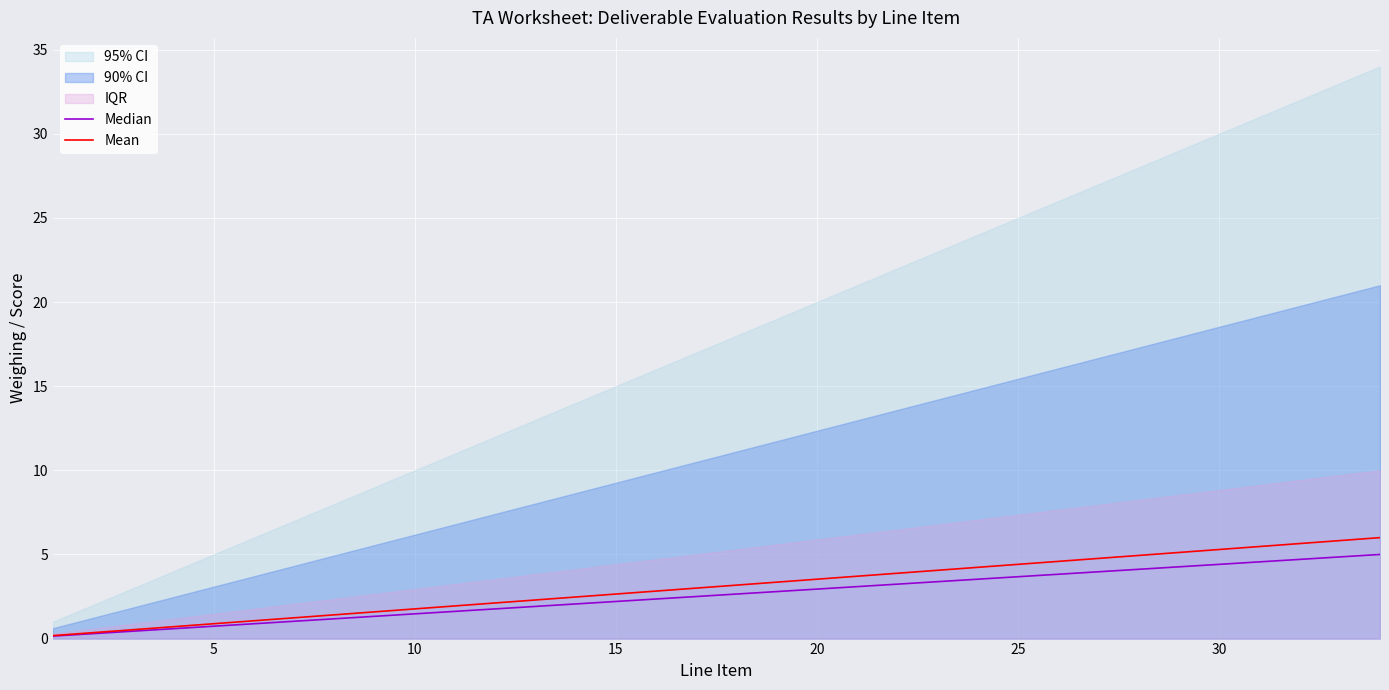

What is the highest value of the Mean series?

6.0